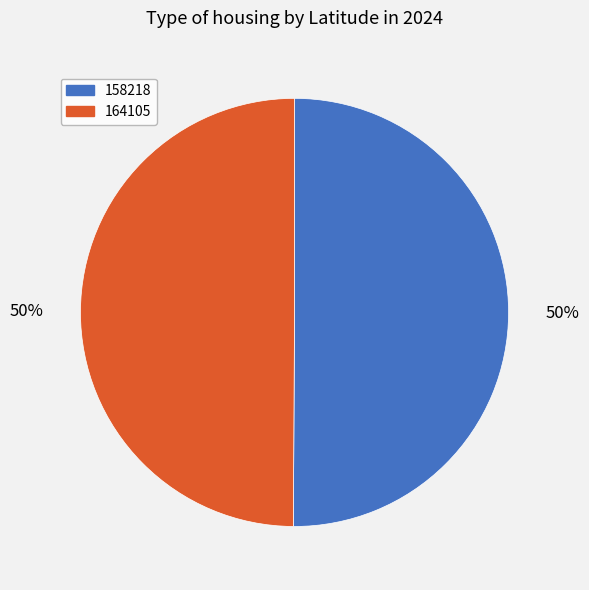

What is the ratio of the value at 158218 to the value at 164105?

1.0